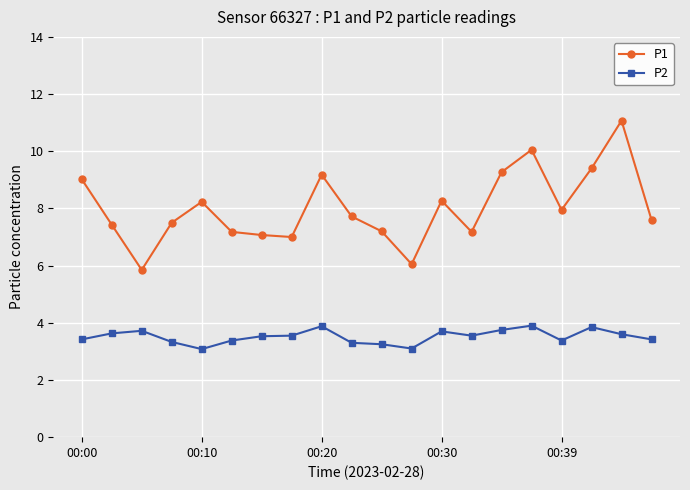

What is the difference between the second highest and second lowest values in the P1 series?

4.0